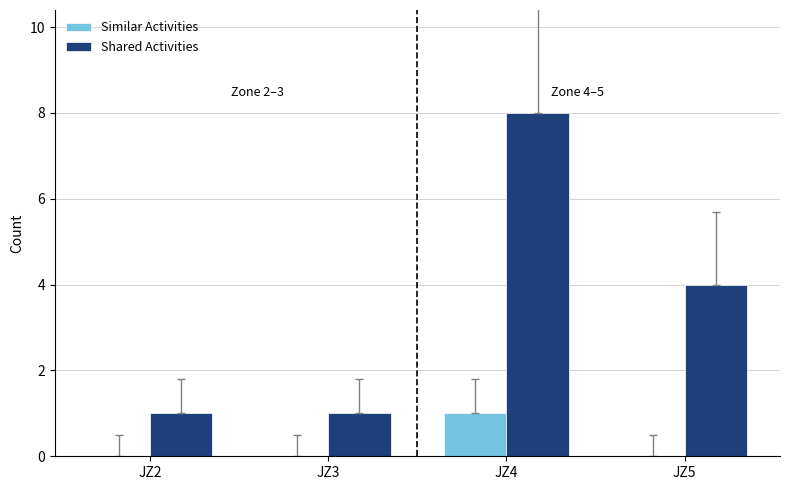

At which label does Shared Activities reach its peak?

JZ4